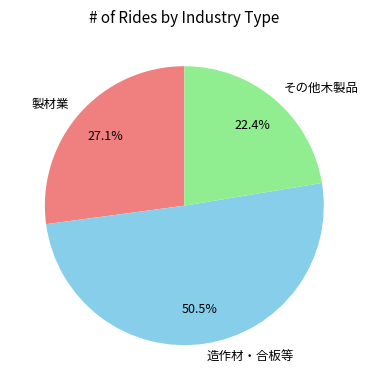

How many slices are in this pie chart?

3